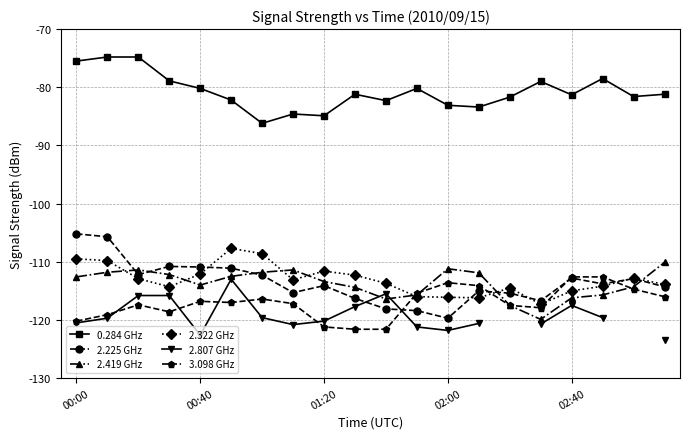

What is the difference between the maximum and second lowest values in the 2.419 GHz series?

7.4